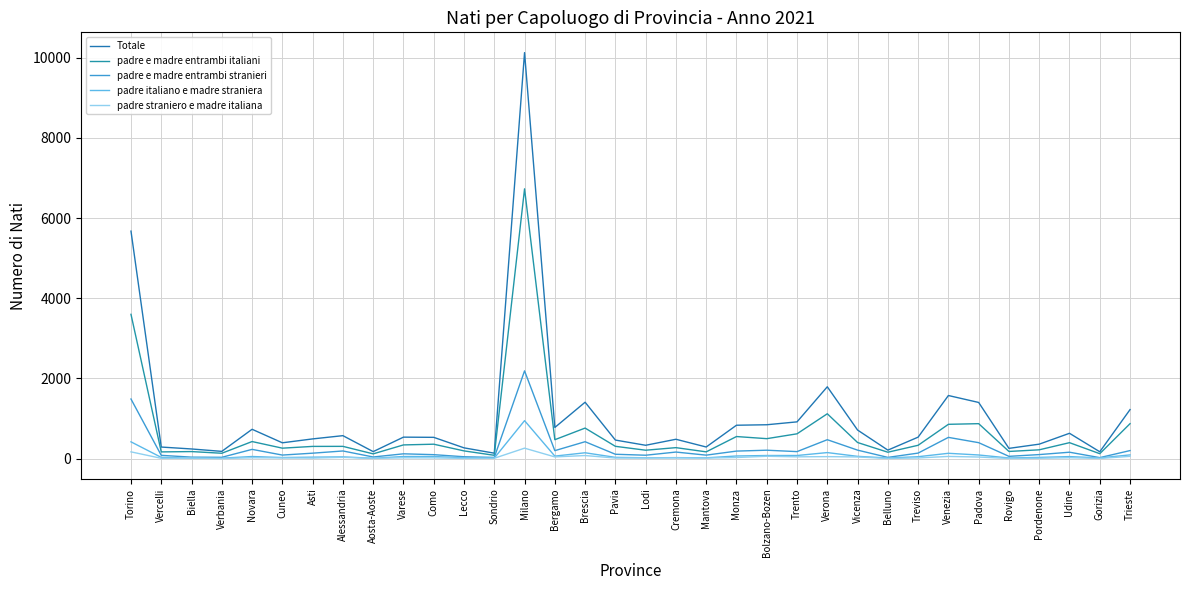

Which category has the lowest value across all series?

Verbania